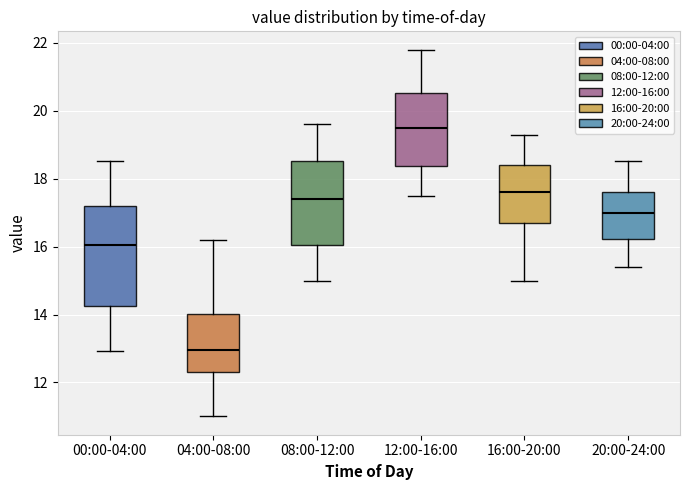

Which box's median line is the highest?

12:00-16:00